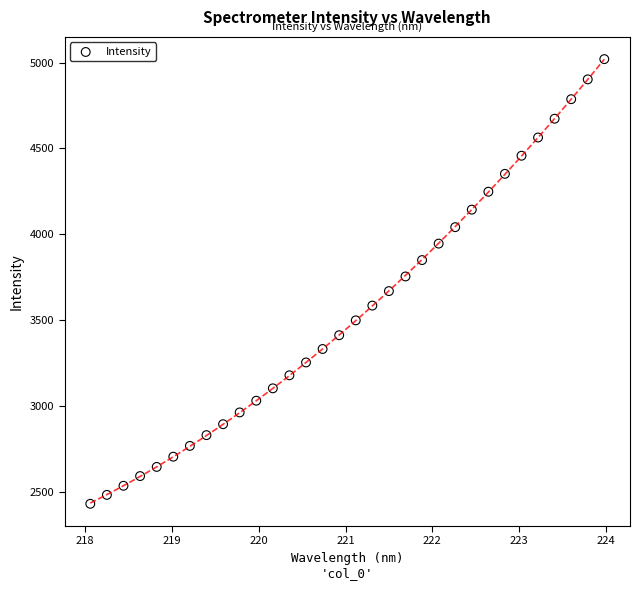

What is the range of Y values (max minus min)?

2591.3